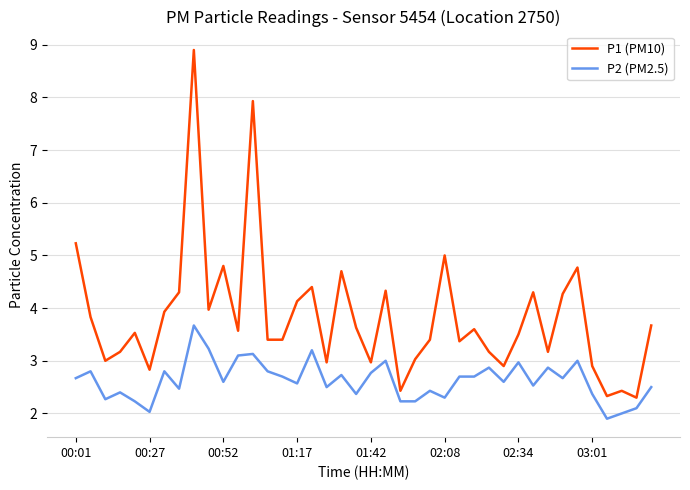

List the series in order of their peak value, lowest first.

P2 (PM2.5), P1 (PM10)